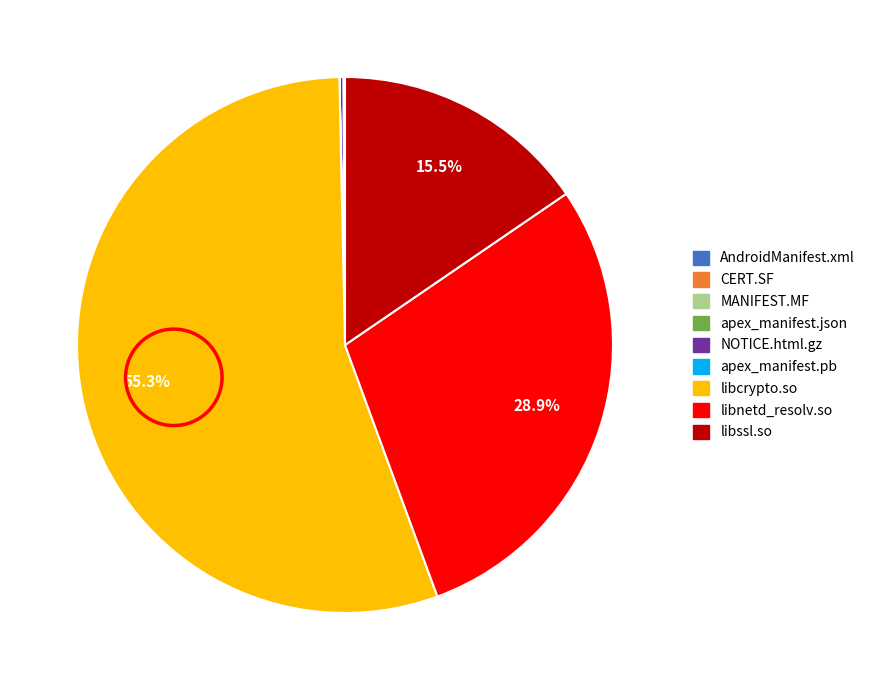

Which slice represents more than half of the pie?

libcrypto.so